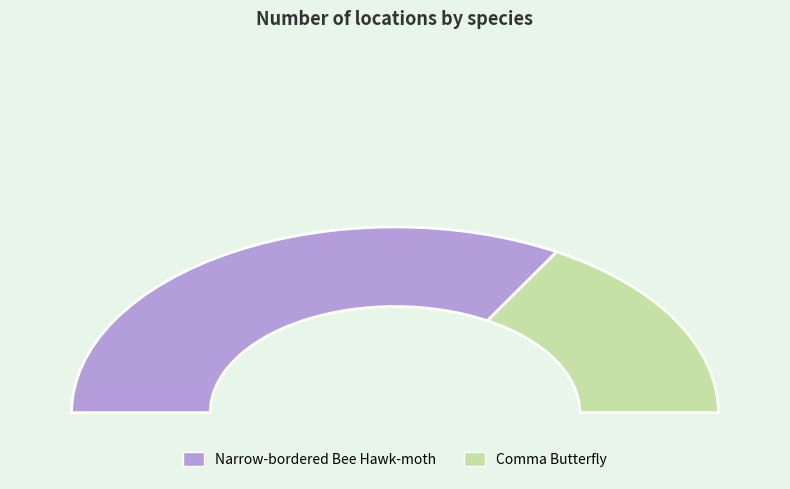

How many segments does this pie chart have?

2